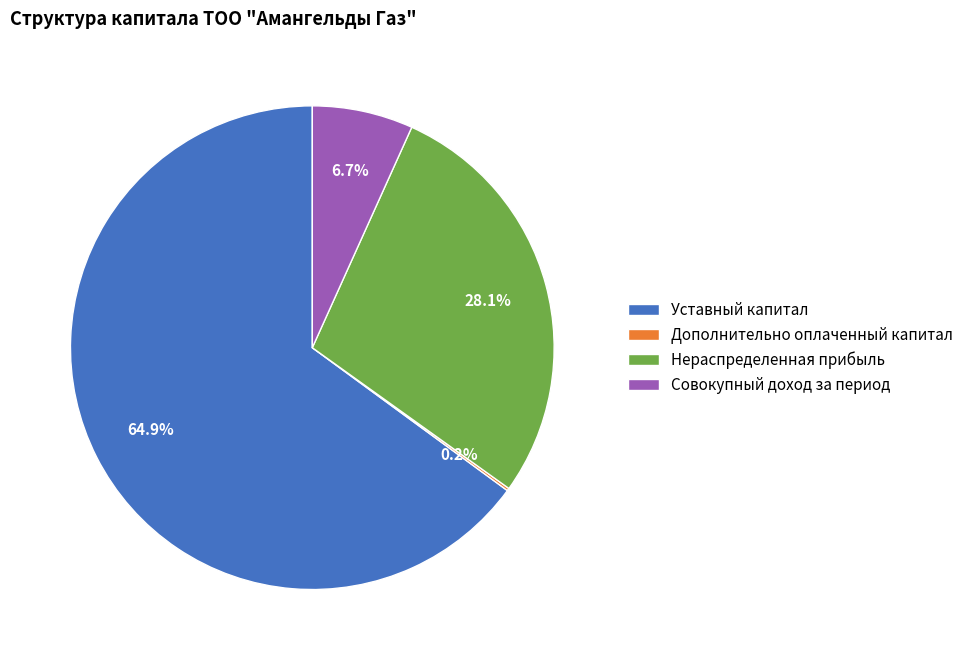

To the nearest percent, what is the average slice percentage?

25%